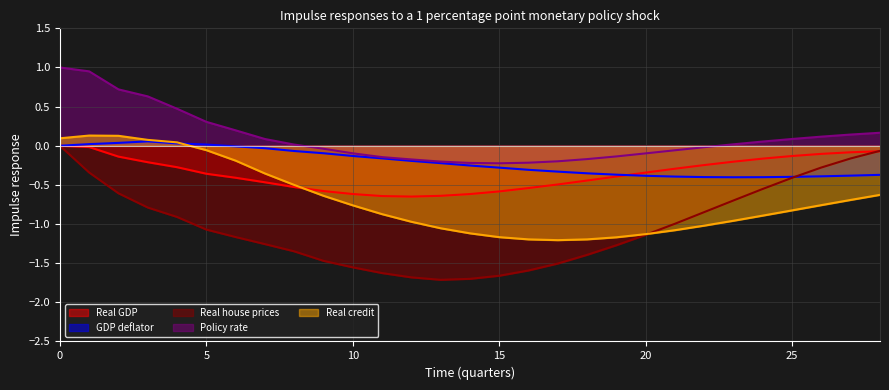

Read the Real house prices value at 17.

-1.5